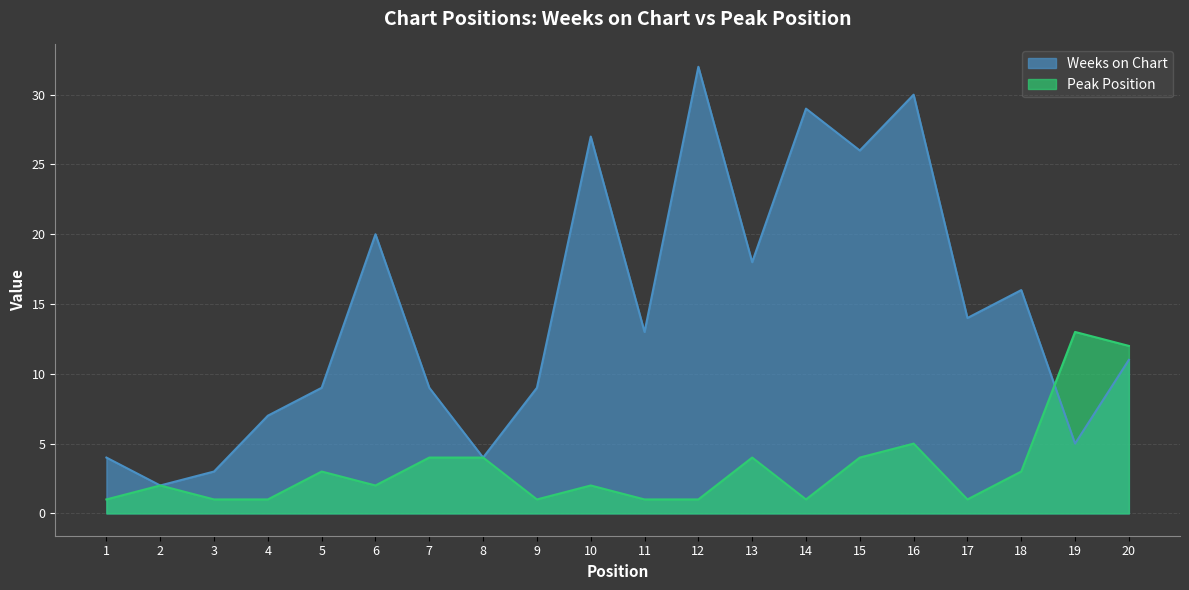

Which series ends up on top after the final intersection of Peak Position and Weeks on Chart?

Peak Position